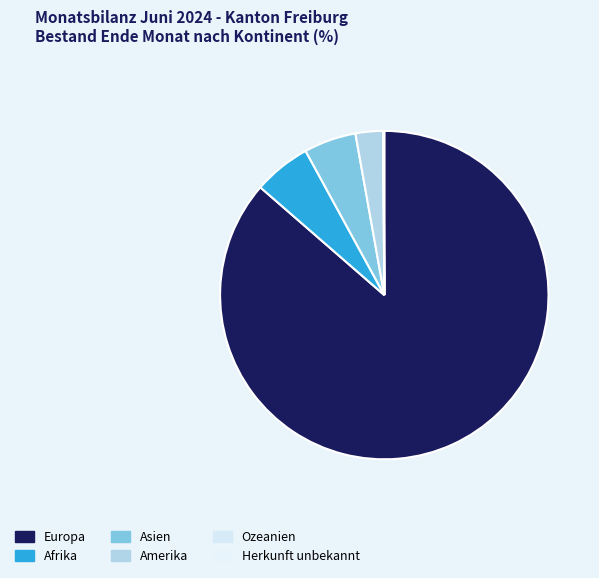

What is the majority slice?

Europa